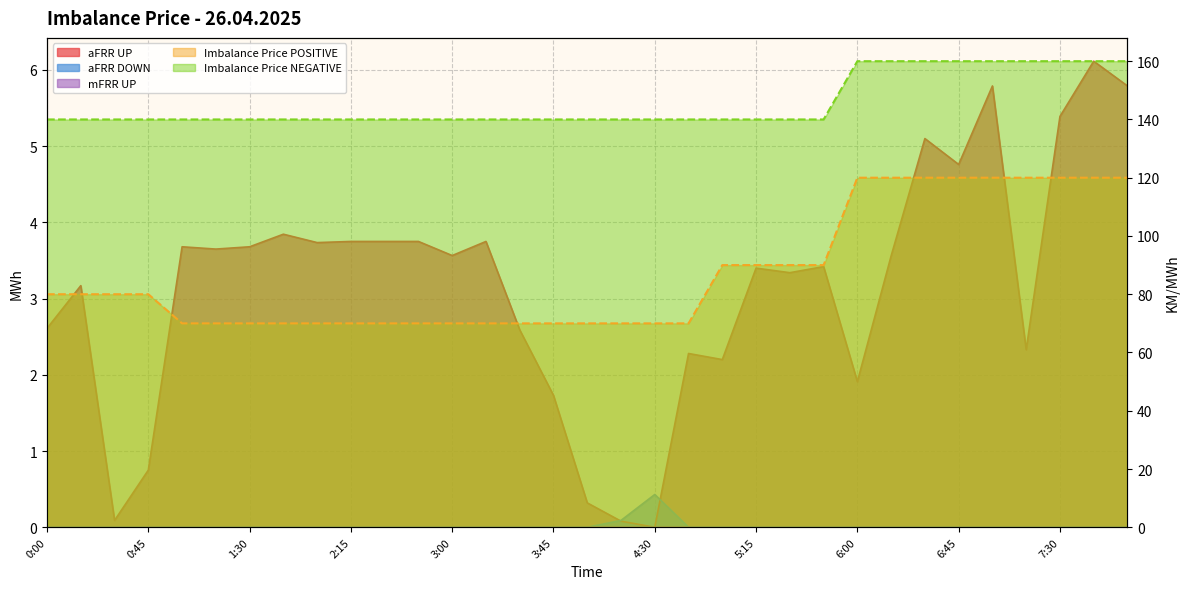

Reading left to right, transcribe all the data shown in this chart.

aFRR UP: 2.6	3.2	0.1	0.8	3.7	3.6	3.7	3.8	3.7	3.8	3.8	3.8	3.6	3.8	2.6	1.7	0.3	0.1	0.0	2.3	2.2	3.4	3.3	3.4	1.9	3.6	5.1	4.8	5.8	2.3	5.4	6.1	5.8
aFRR DOWN: 0.0	0.0	0.0	0.0	0.0	0.0	0.0	0.0	0.0	0.0	0.0	0.0	0.0	0.0	0.0	0.0	0.0	0.1	0.4	0.0	0.0	0.0	0.0	0.0	0.0	0.0	0.0	0.0	0.0	0.0	0.0	0.0	0.0
Imbalance Price POSITIVE: 80.0	80.0	80.0	80.0	70.0	70.0	70.0	70.0	70.0	70.0	70.0	70.0	70.0	70.0	70.0	70.0	70.0	70.0	70.0	70.0	90.0	90.0	90.0	90.0	120.0	120.0	120.0	120.0	120.0	120.0	120.0	120.0	120.0
Imbalance Price NEGATIVE: 140.0	140.0	140.0	140.0	140.0	140.0	140.0	140.0	140.0	140.0	140.0	140.0	140.0	140.0	140.0	140.0	140.0	140.0	140.0	140.0	140.0	140.0	140.0	140.0	160.0	160.0	160.0	160.0	160.0	160.0	160.0	160.0	160.0